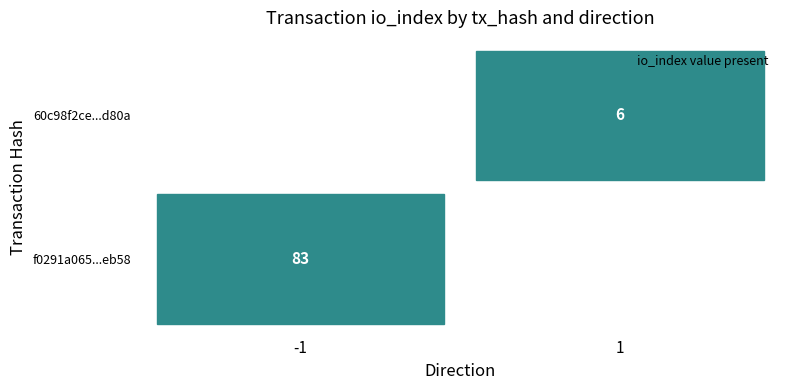

What is the difference between the f0291a0653d110c4a058d74aa07a2f92b20eb58 values at io_index and direction?

84